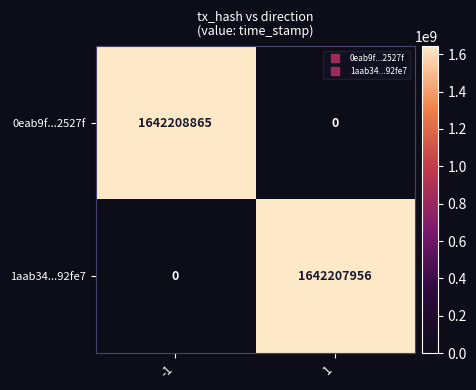

At -1, list the series in order from largest to smallest.

0eab9f...2527f, 1aab34...92fe7